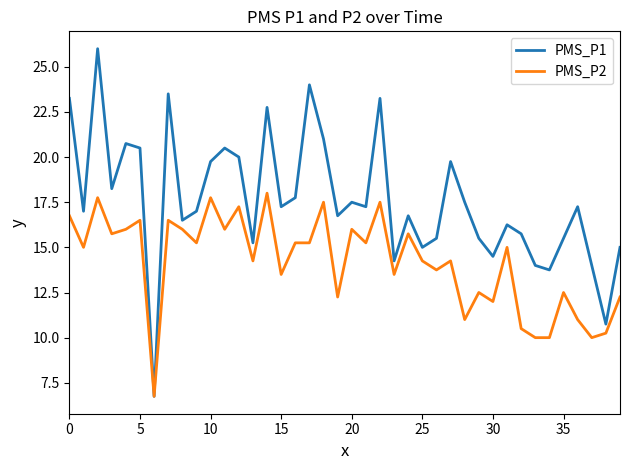

List the series in order of their overall mean, lowest first.

PMS_P2, PMS_P1